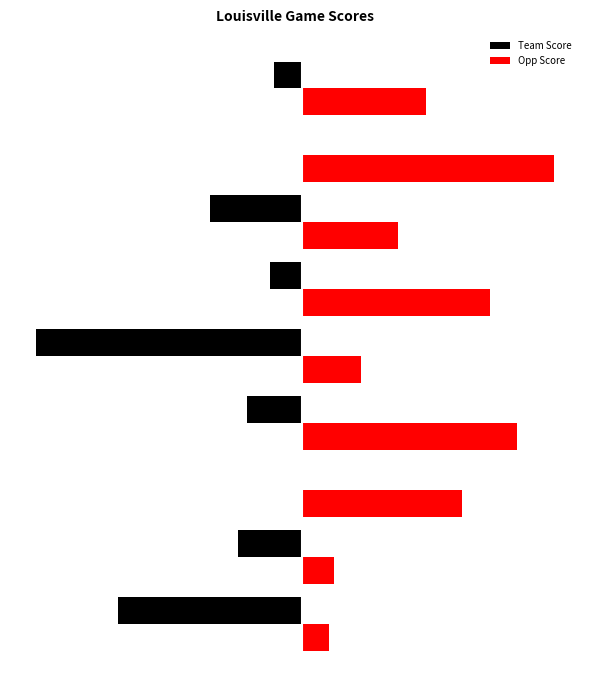

What are all the series names shown in the legend?

Team Score, Opp Score